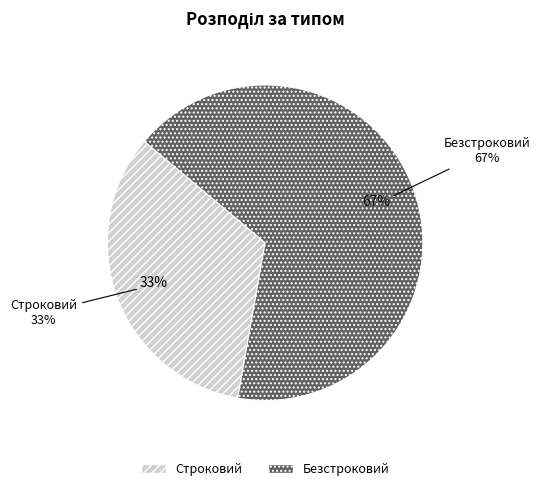

Which has a higher value, Строковий or Безстроковий?

Безстроковий